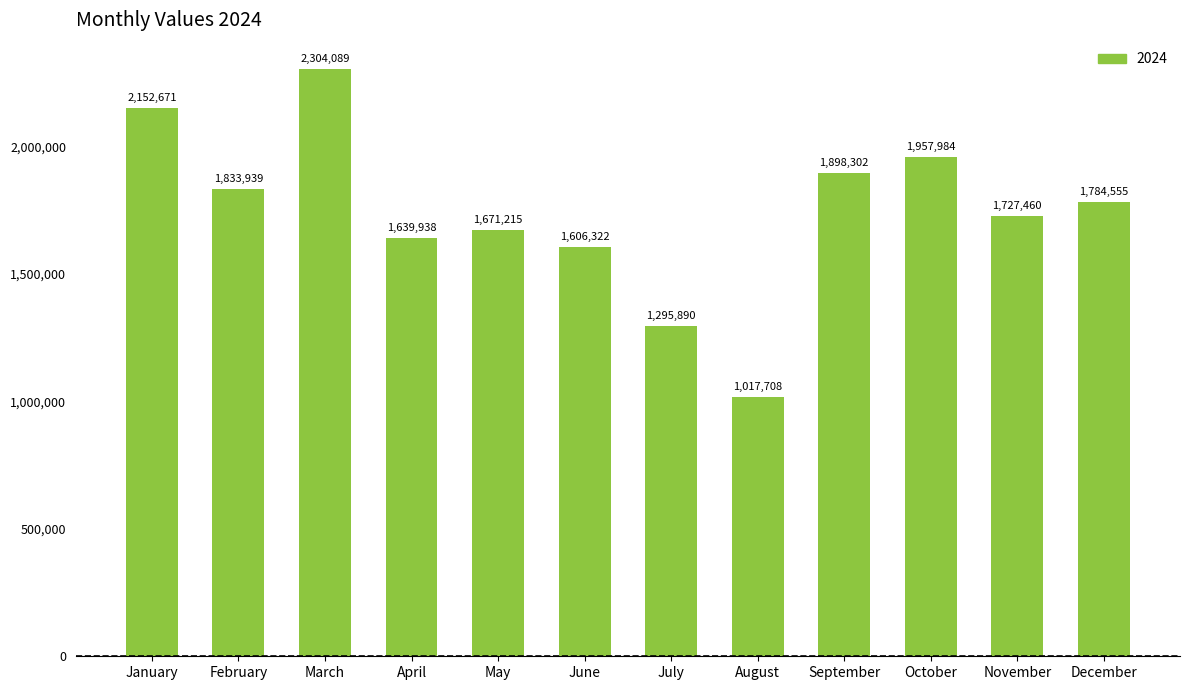

Reading left to right, transcribe all the data shown in this chart.

January=2152671	February=1833939	March=2304089	April=1639938	May=1671215	June=1606322	July=1295890	August=1017708	September=1898302	October=1957984	November=1727460	December=1784555